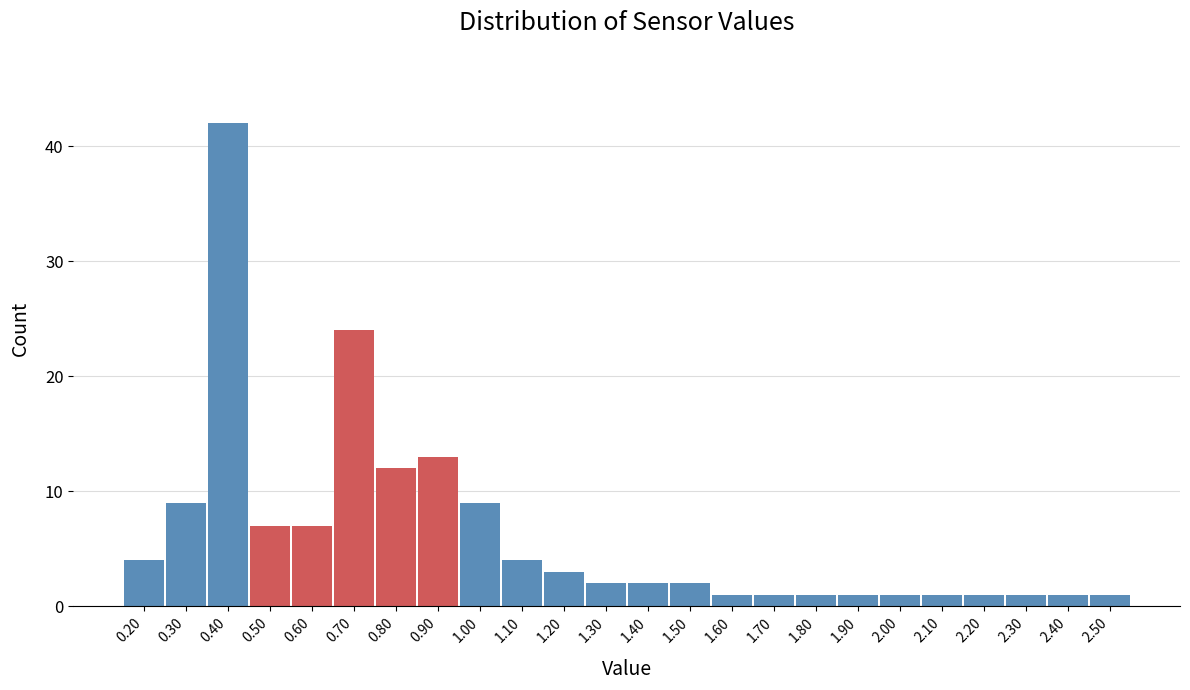

Reading left to right, list every bar in this chart as the range it spans on the x-axis followed by its height. The values are not printed on the chart, so give them approximately, as read against the axis.

0.15 to 0.25: 4
0.25 to 0.35: 9
0.35 to 0.45: 42
0.45 to 0.55: 7
0.55 to 0.65: 7
0.65 to 0.75: 24
0.75 to 0.85: 12
0.85 to 0.95: 13
0.95 to 1.05: 9
1.05 to 1.15: 4
1.15 to 1.25: 3
1.25 to 1.35: 2
1.35 to 1.45: 2
1.45 to 1.55: 2
1.55 to 1.65: 1
1.65 to 1.75: 1
1.75 to 1.85: 1
1.85 to 1.95: 1
1.95 to 2.05: 1
2.05 to 2.15: 1
2.15 to 2.25: 1
2.25 to 2.35: 1
2.35 to 2.45: 1
2.45 to 2.55: 1